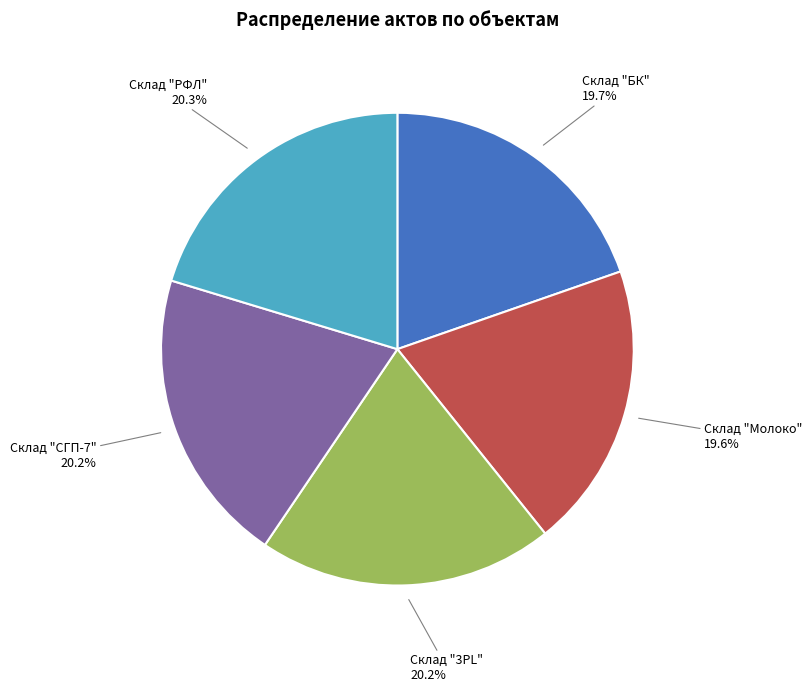

Is there a majority slice in this chart?

No